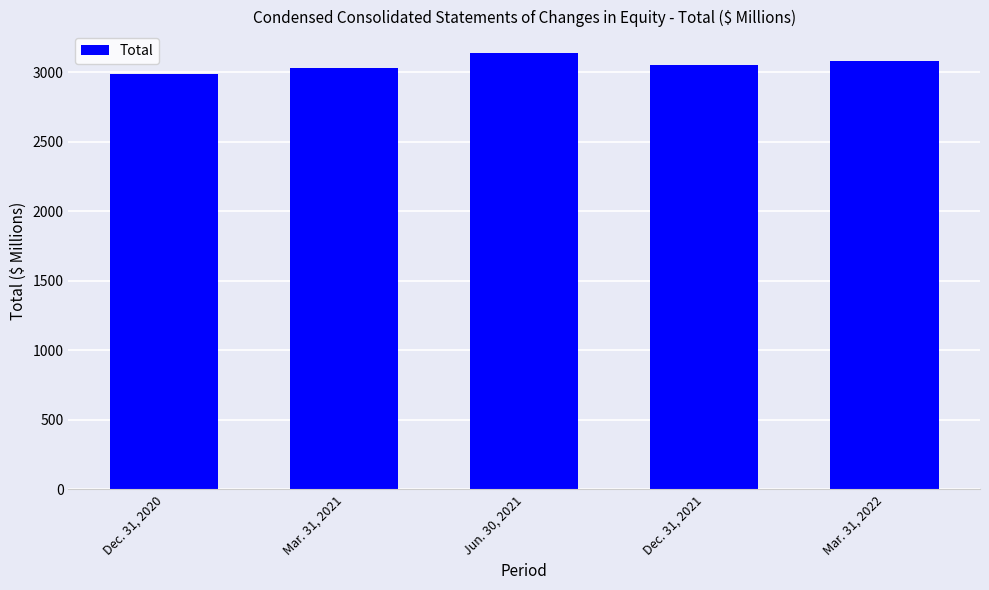

What is the difference between the values at Jun. 30, 2021 and Dec. 31, 2020?

149.9